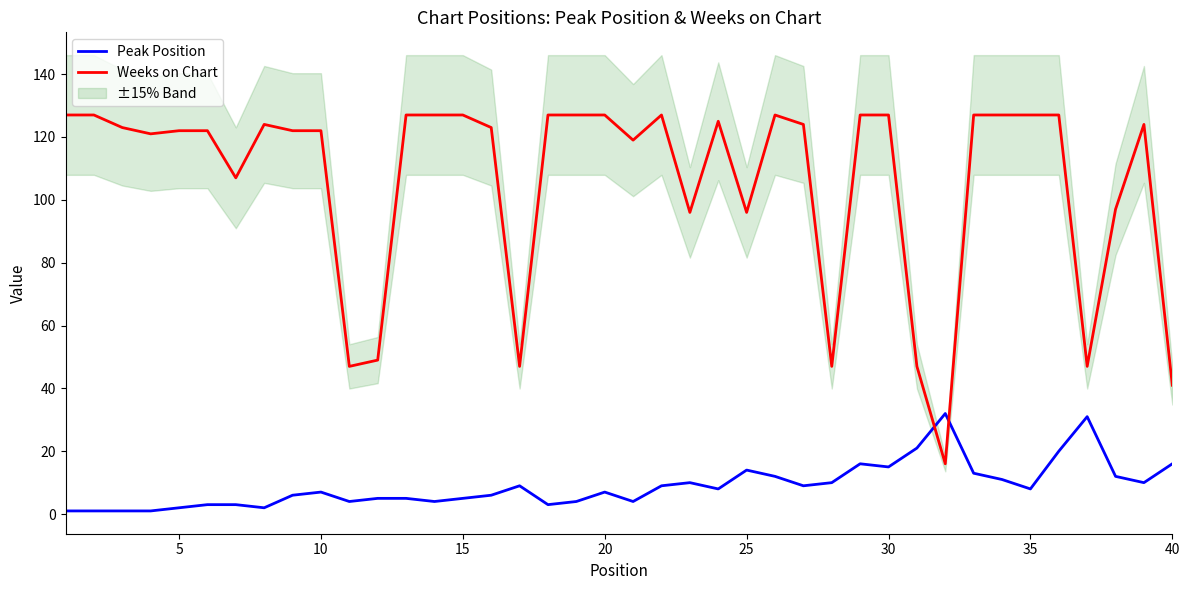

What is the sum of all Weeks on Chart values?

4240